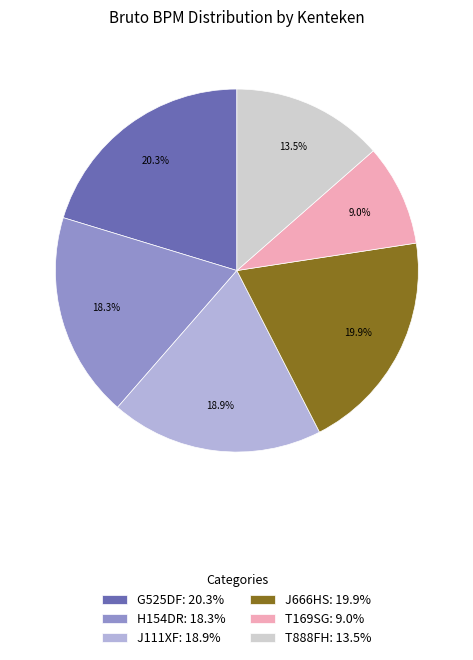

The H154DR slice represents 18% of the pie. True or false?

True